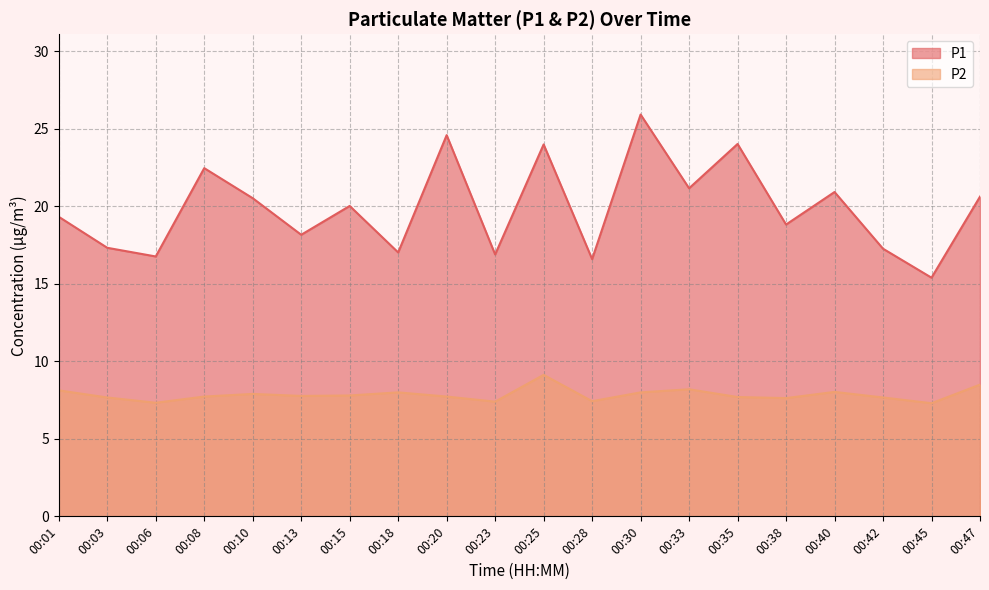

True or false: P1 and P2 cross at least once.

False